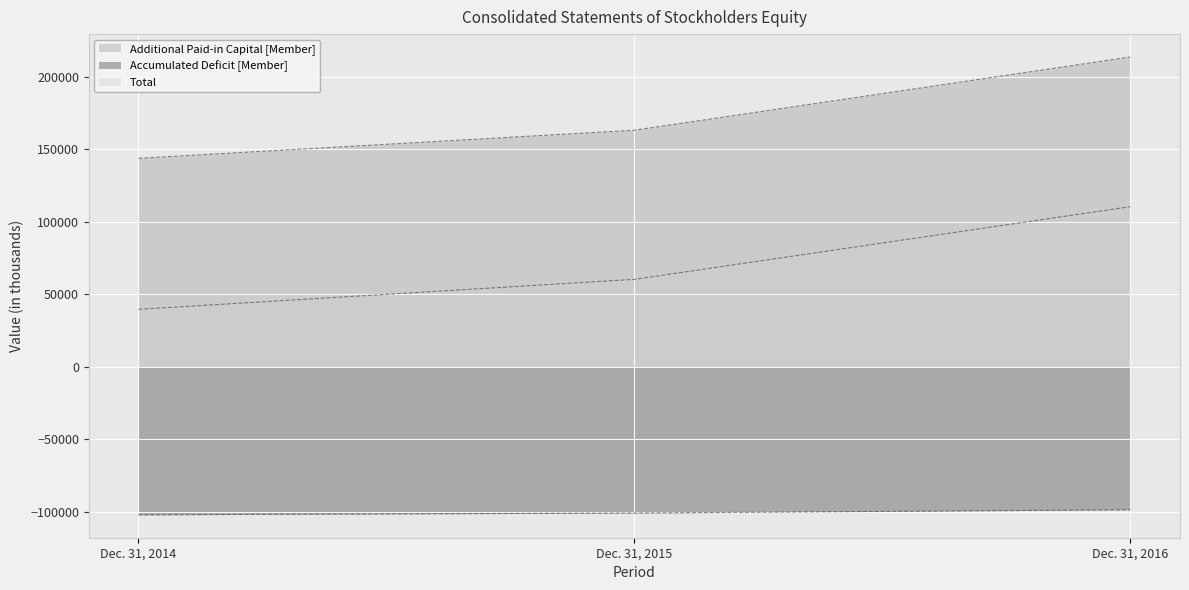

What is the minimum value for Total?

39505